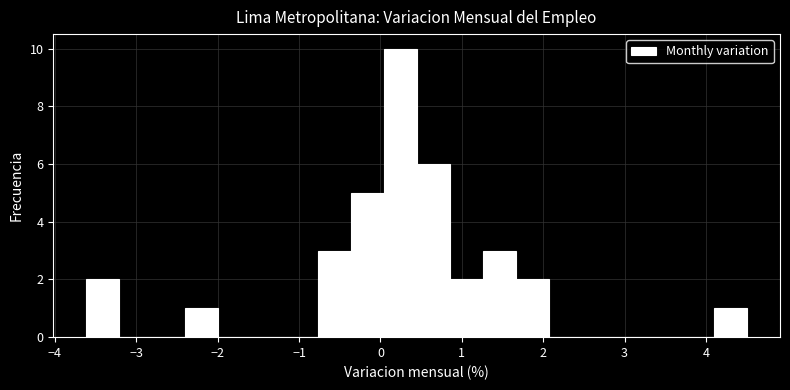

Reading left to right, list every bar in this chart as the range it spans on the x-axis followed by its height. Neither the bar edges nor the heights are printed on the chart, so give them approximately, as read against the axes.

-3.6 to -3.2: 2
-3.2 to -2.8: 0
-2.8 to -2.4: 0
-2.4 to -2.0: 1
-2.0 to -1.6: 0
-1.6 to -1.2: 0
-1.2 to -0.8: 0
-0.8 to -0.4: 3
-0.4 to 0.0: 5
0.0 to 0.4: 10
0.4 to 0.9: 6
0.9 to 1.3: 2
1.3 to 1.7: 3
1.7 to 2.1: 2
2.1 to 2.5: 0
2.5 to 2.9: 0
2.9 to 3.3: 0
3.3 to 3.7: 0
3.7 to 4.1: 0
4.1 to 4.5: 1